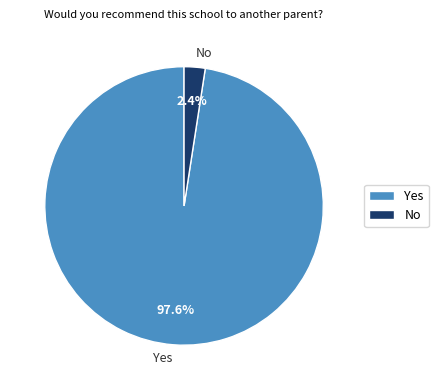

Count the number of slices in the pie.

2